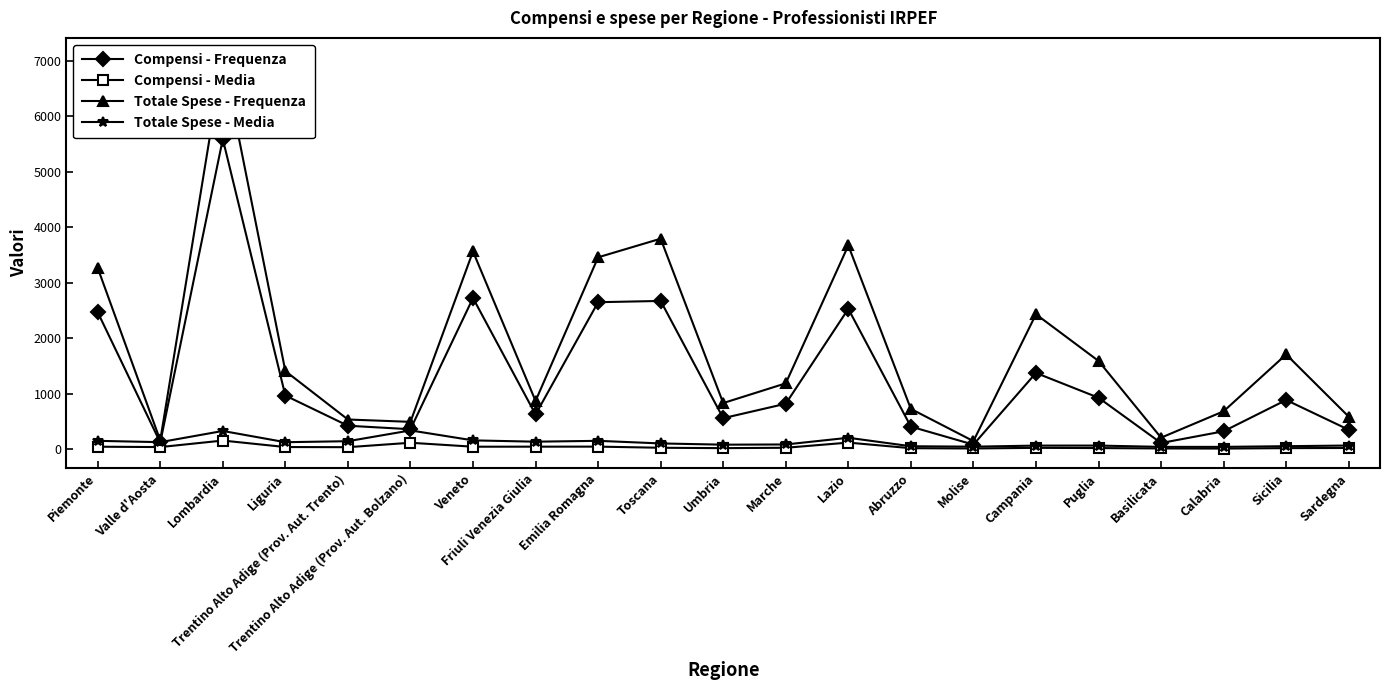

What is the total value across all series at Campania?

3908.4